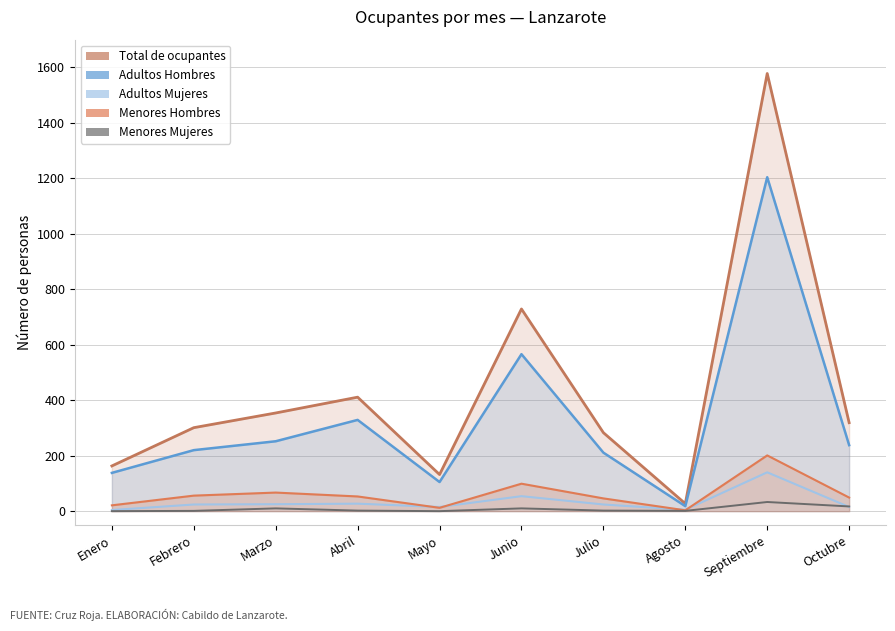

Which category has the highest value in the Adultos Mujeres series?

Septiembre